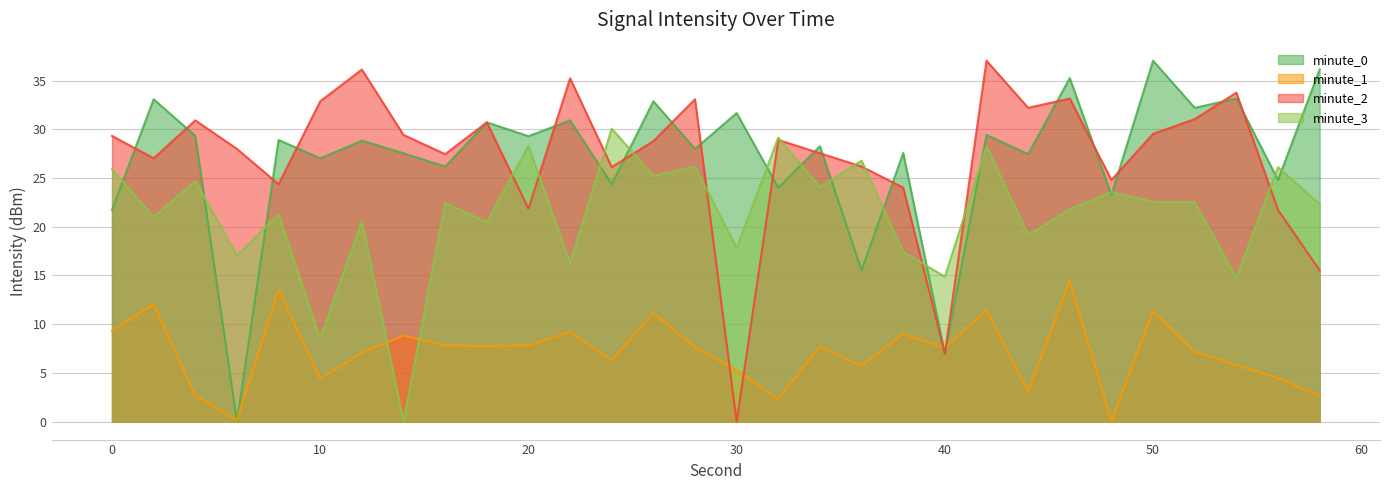

Between 0 and 2, which series saw the biggest shift?

minute_0